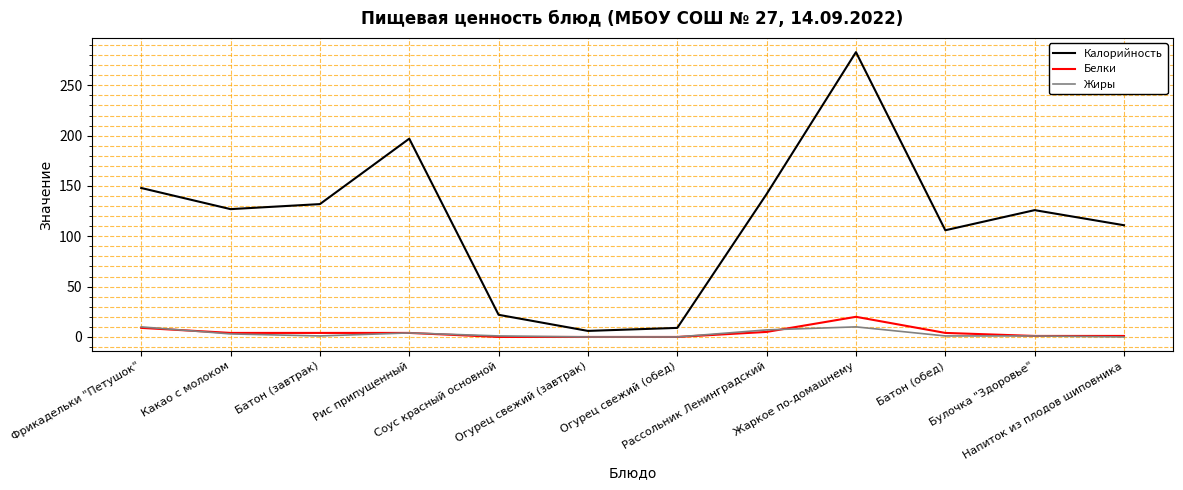

Which series has the largest range (max minus min)?

Калорийность